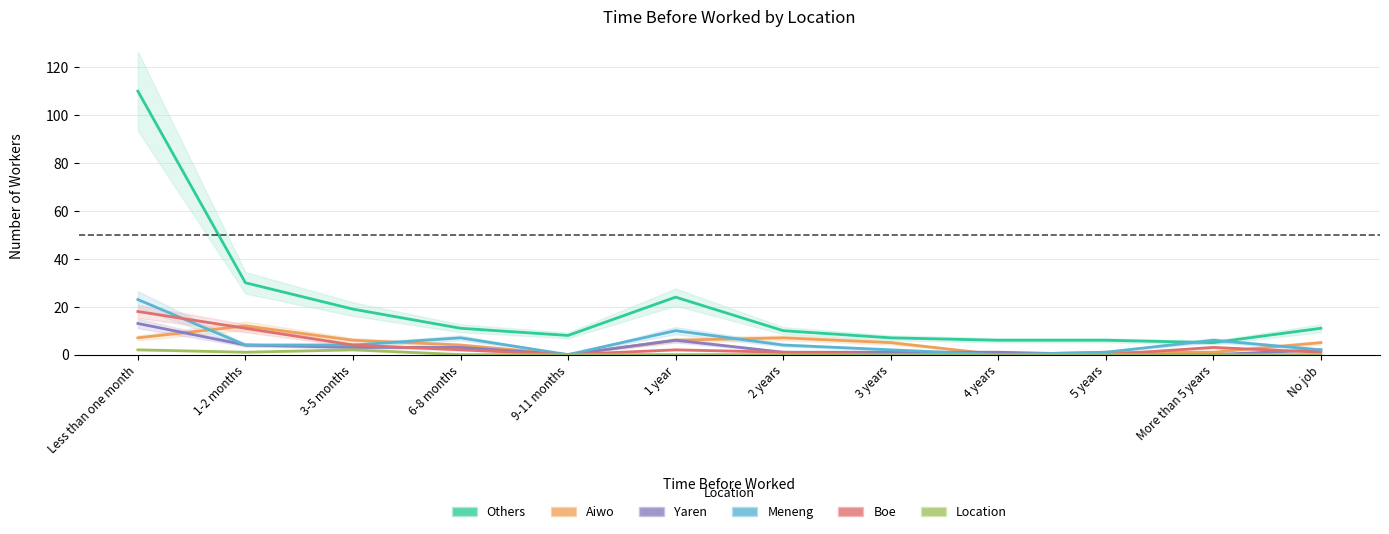

Is it true that Aiwo equals 4 at Less than one month?

False